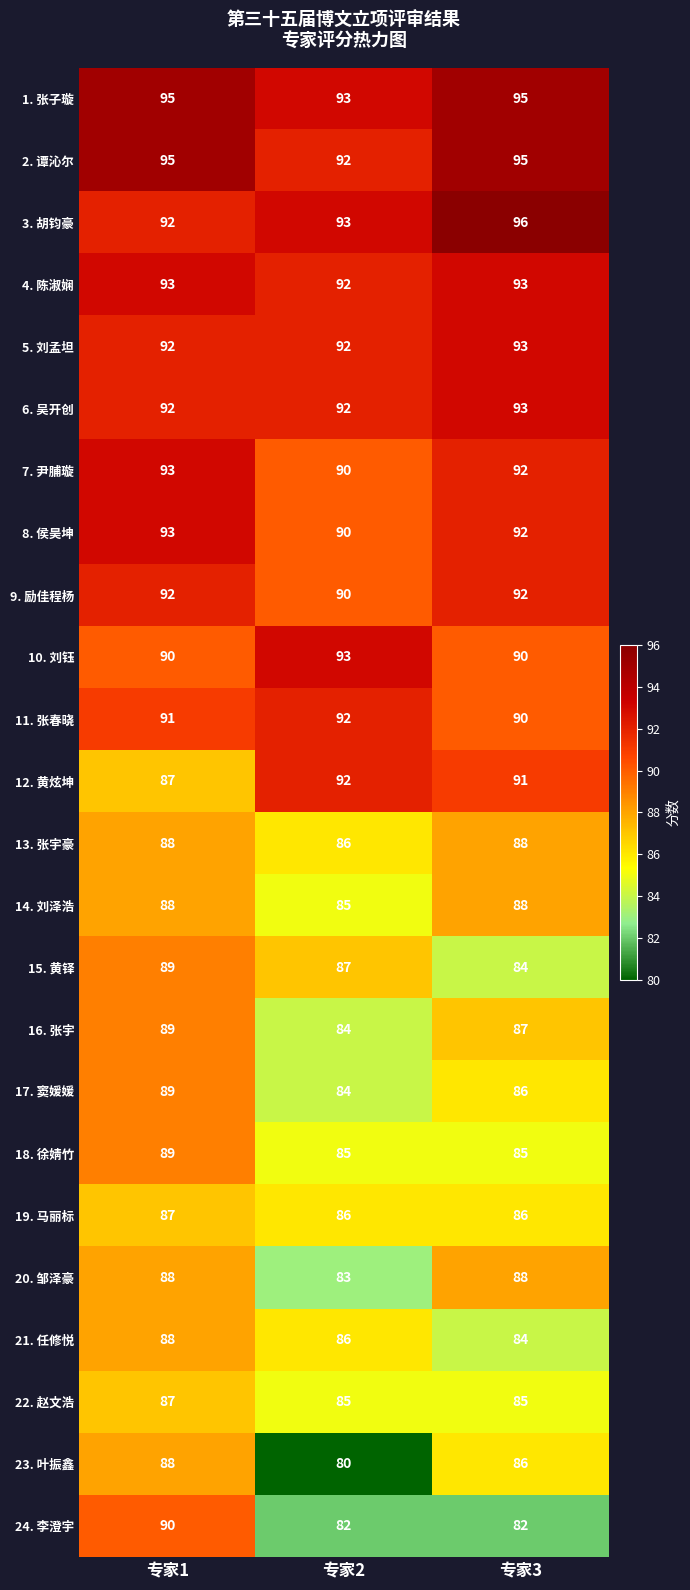

What is the sum of all 7. 尹脯璇 values?

275